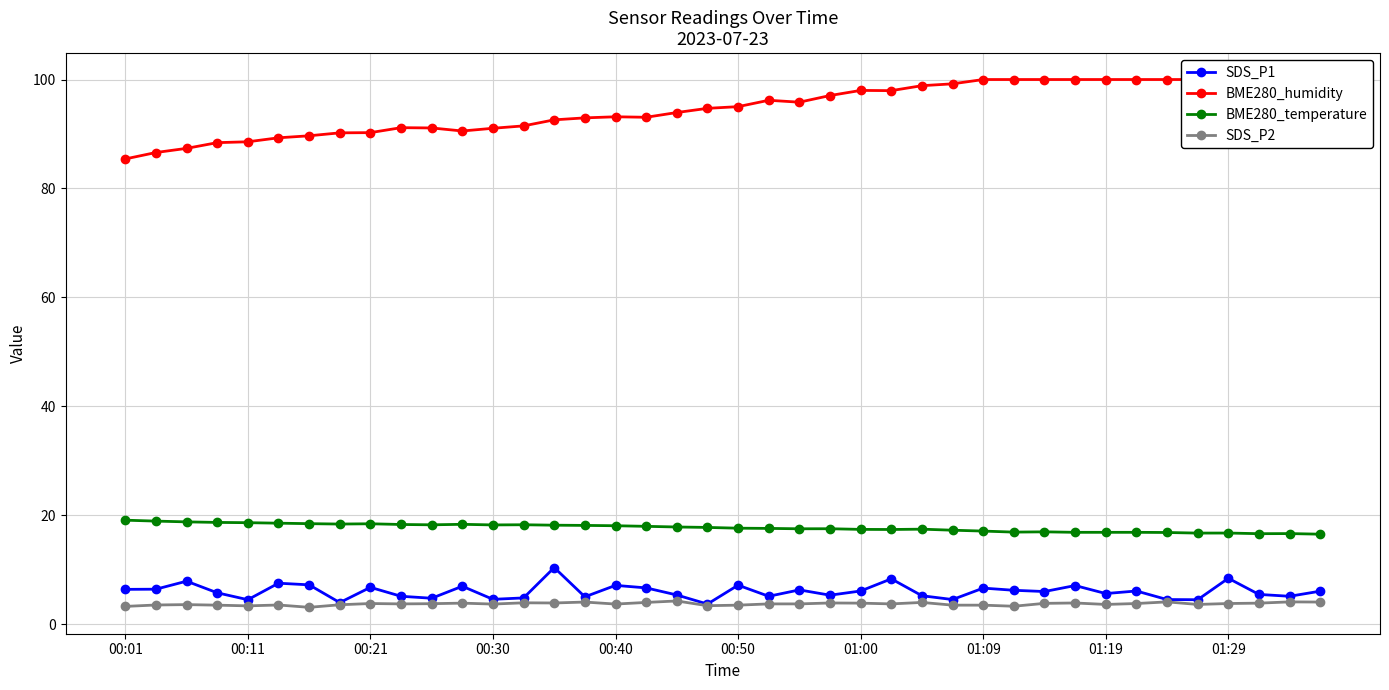

True or false: BME280_temperature and SDS_P1 cross at least once.

False